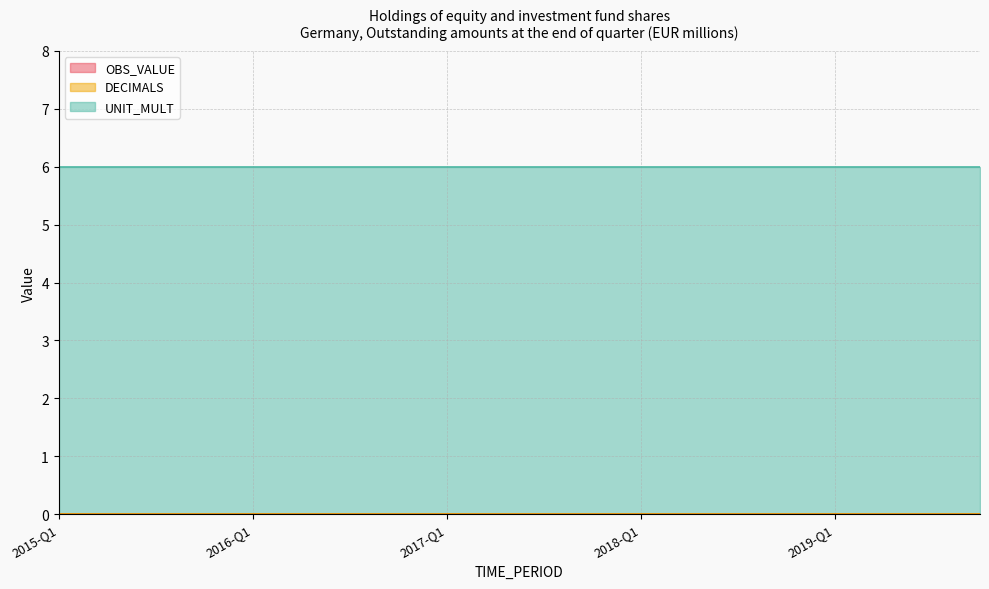

True or false: DECIMALS and OBS_VALUE intersect in this chart.

False